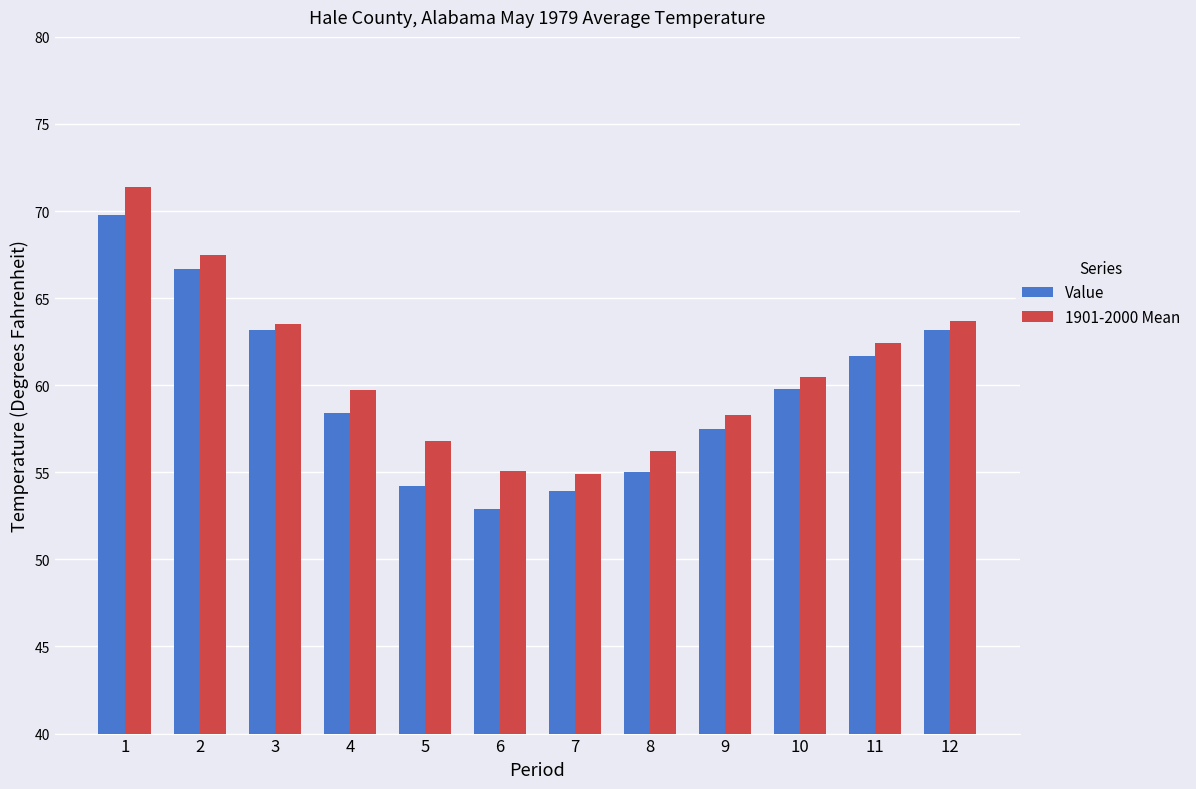

How many data points in Value are less than 59?

6